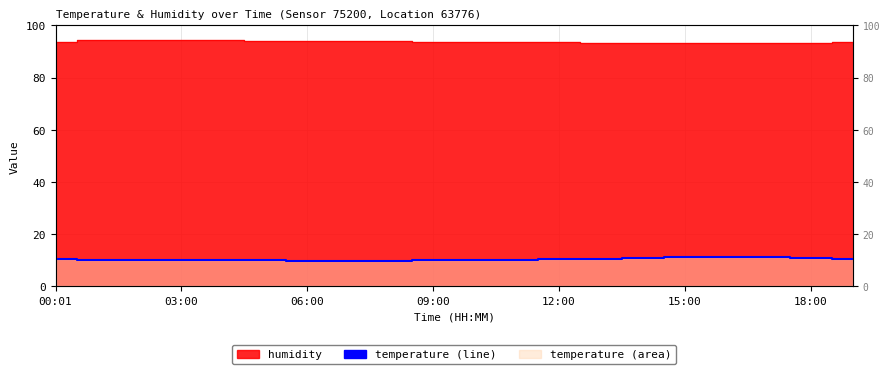

Where is the first local maximum?

16